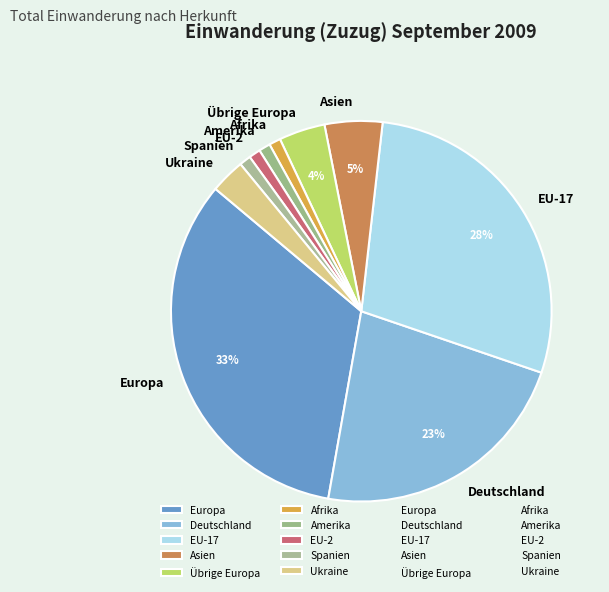

The Spanien slice represents 1% of the pie. True or false?

True